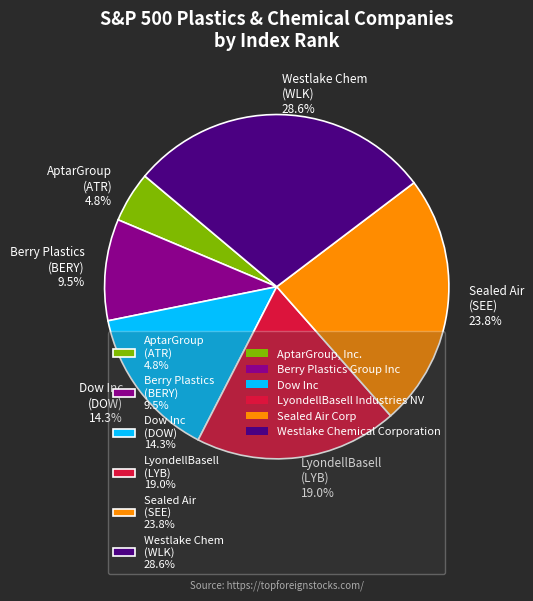

Count the number of slices in the pie.

6